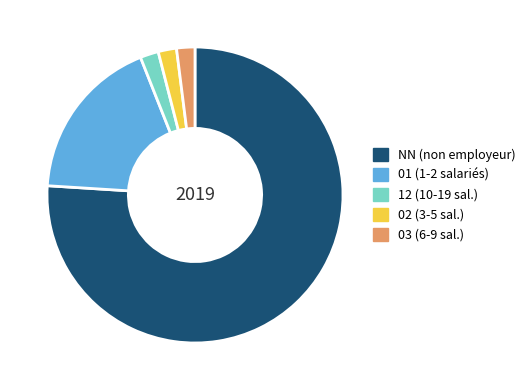

Is there a majority slice in this chart?

Yes